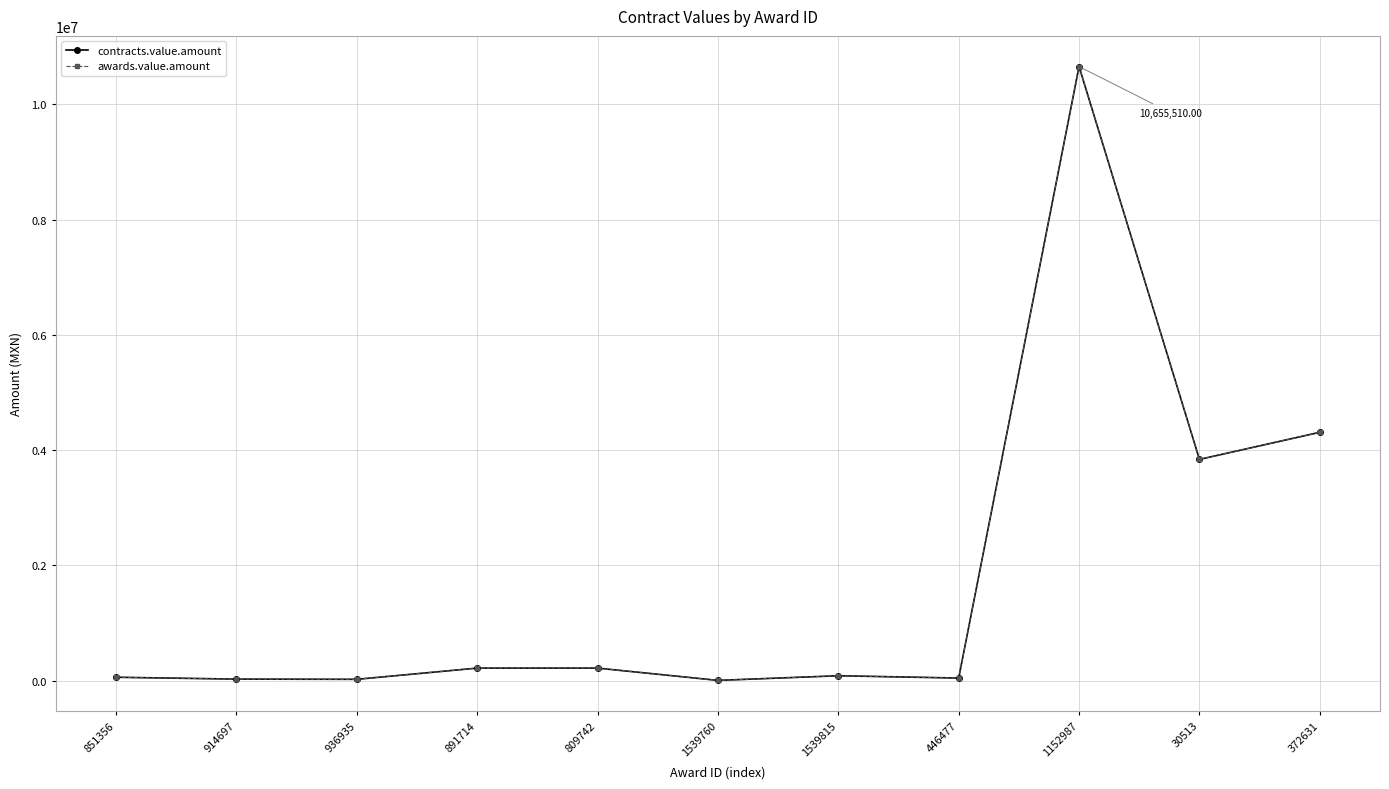

Is this an area chart (filled region under the line)?

No